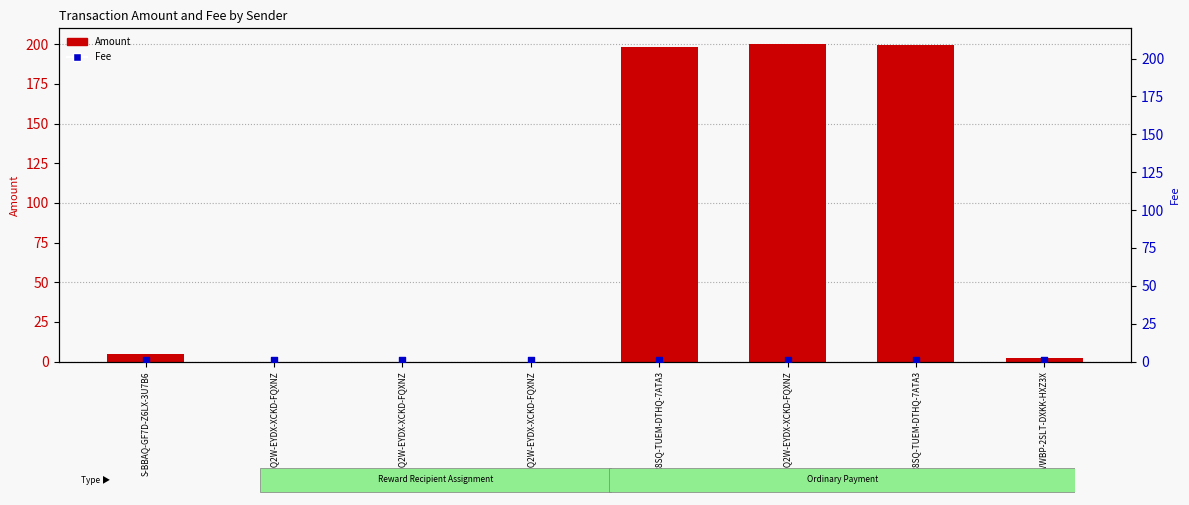

At how many categories does at least one series exceed 168?

3